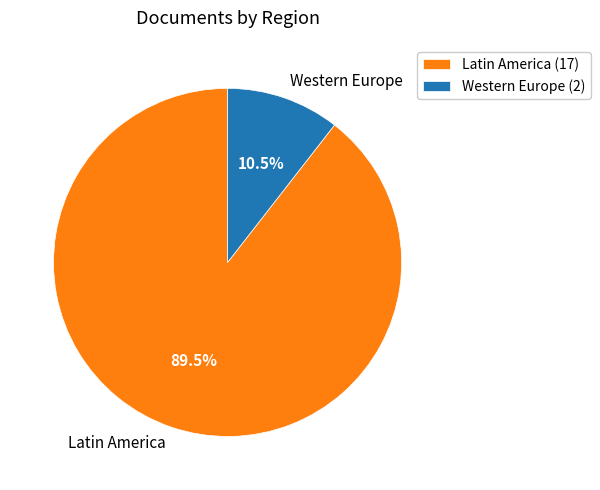

What portion of the pie excludes Western Europe?

89.5%